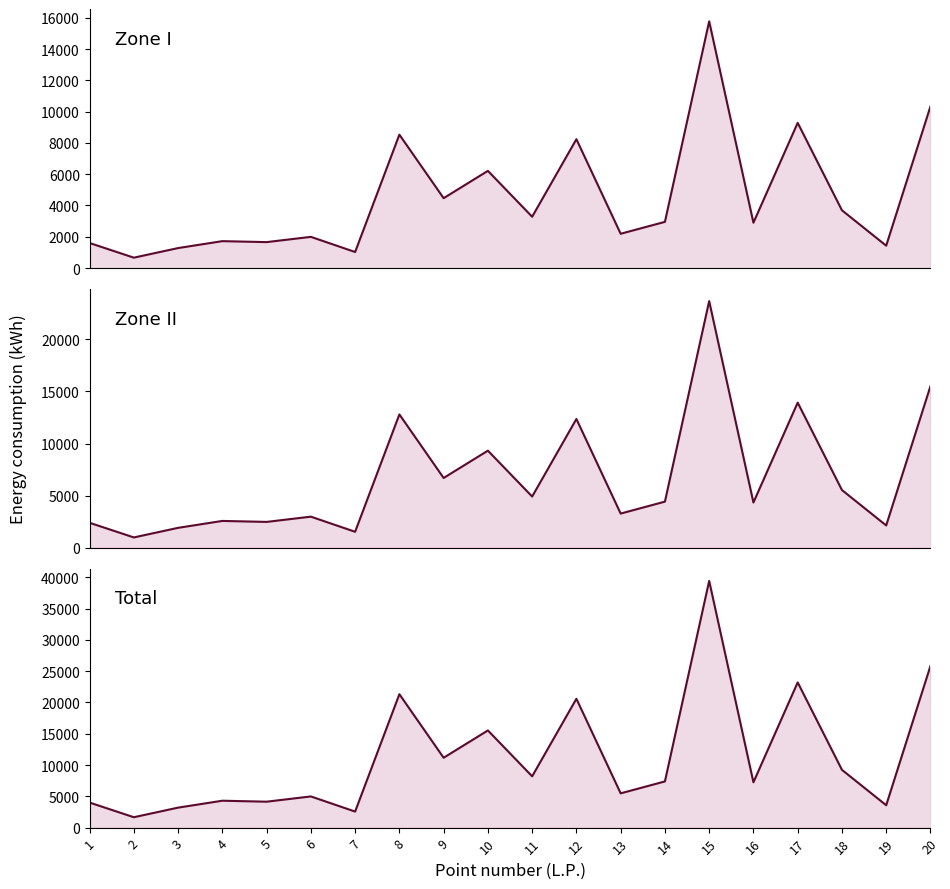

Which category has the lowest value across all series?

2